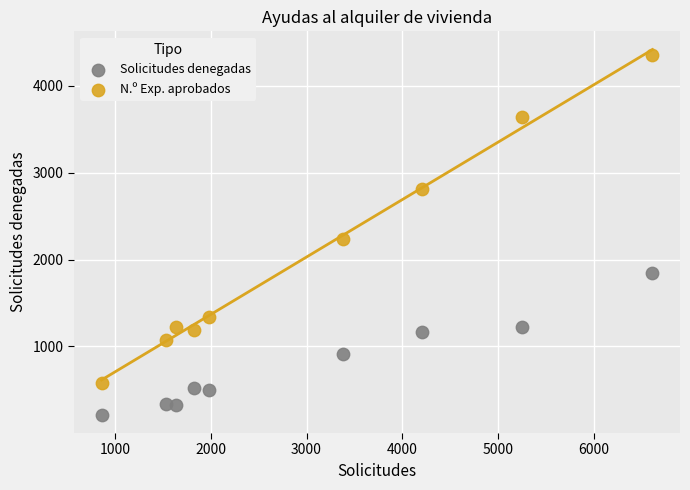

Which series reaches the maximum Y coordinate?

N.º Exp. aprobados